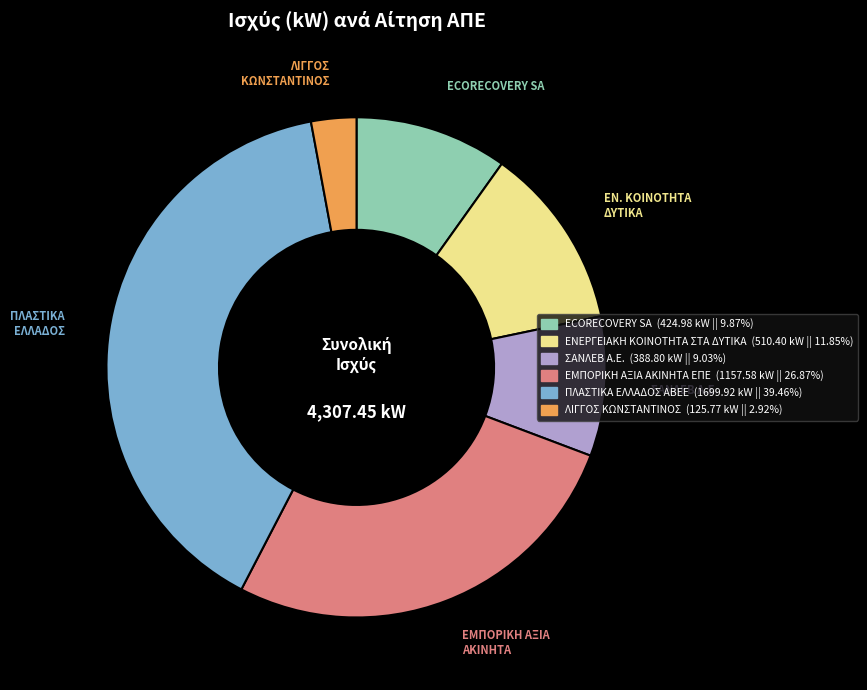

Is the sum of ΕΜΠΟΡΙΚΗ ΑΞΙΑ ΑΚΙΝΗΤΑ ΕΠΕ and ΠΛΑΣΤΙΚΑ ΕΛΛΑΔΟΣ ΑΒΕΕ greater than half?

Yes